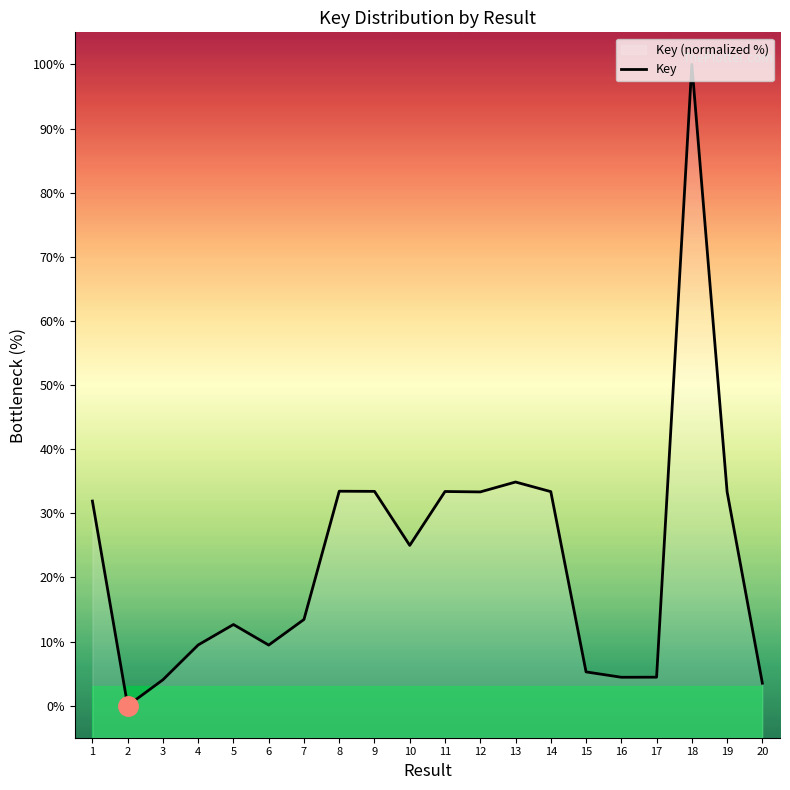

Reading left to right, what are all the values shown in this chart?

1=31.9	2=0.0	3=4.0	4=9.5	5=12.7	6=9.4	7=13.4	8=33.4	9=33.4	10=25.0	11=33.4	12=33.3	13=34.9	14=33.4	15=5.3	16=4.4	17=4.4	18=100.0	19=33.4	20=3.5